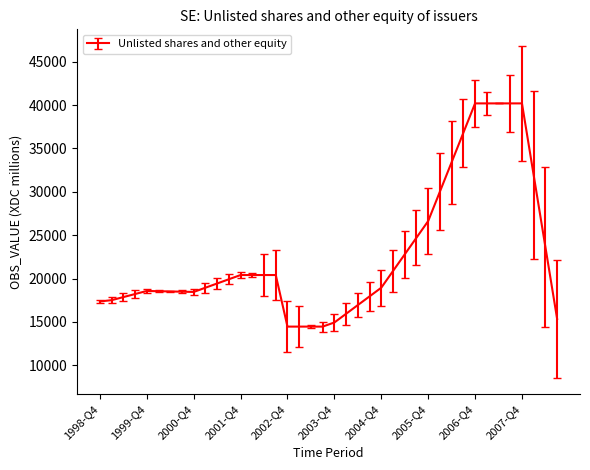

What is the minimum value shown in the chart?

14466